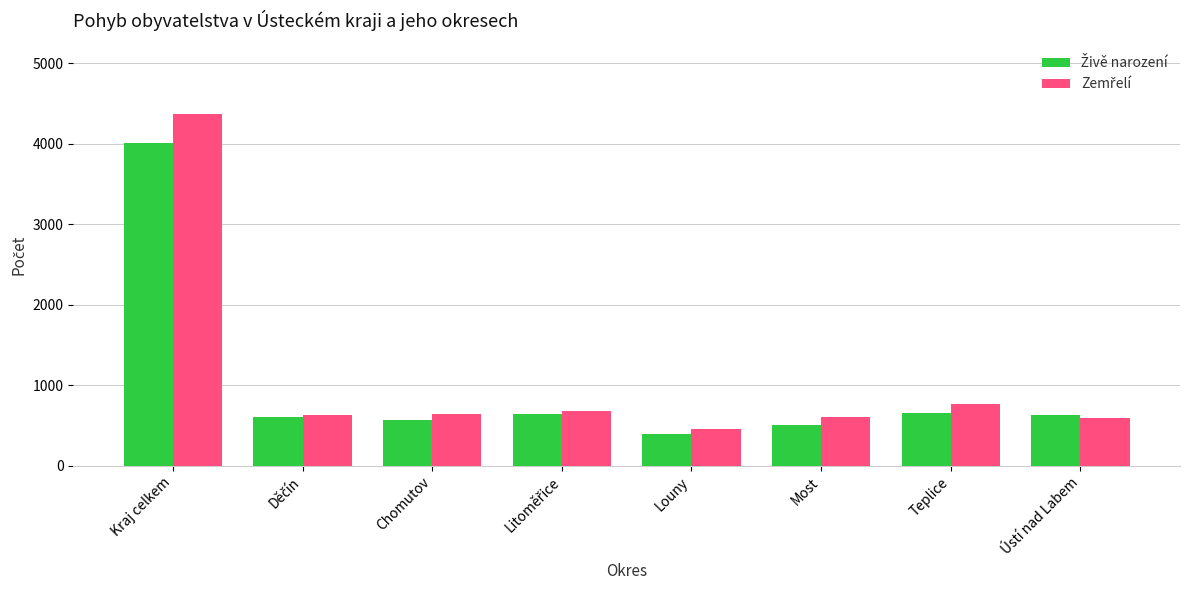

What is the smallest value displayed?

391